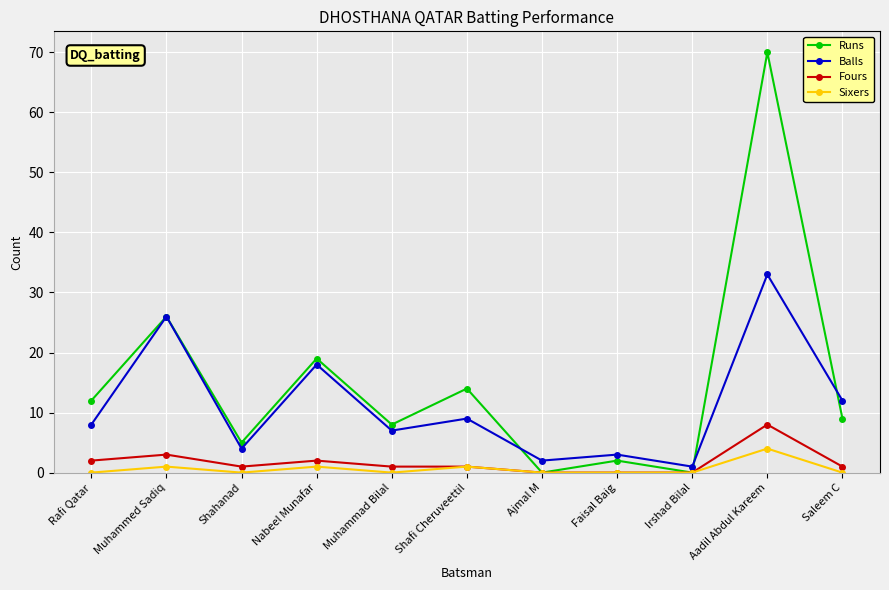

How many data points in Balls are less than 8?

5